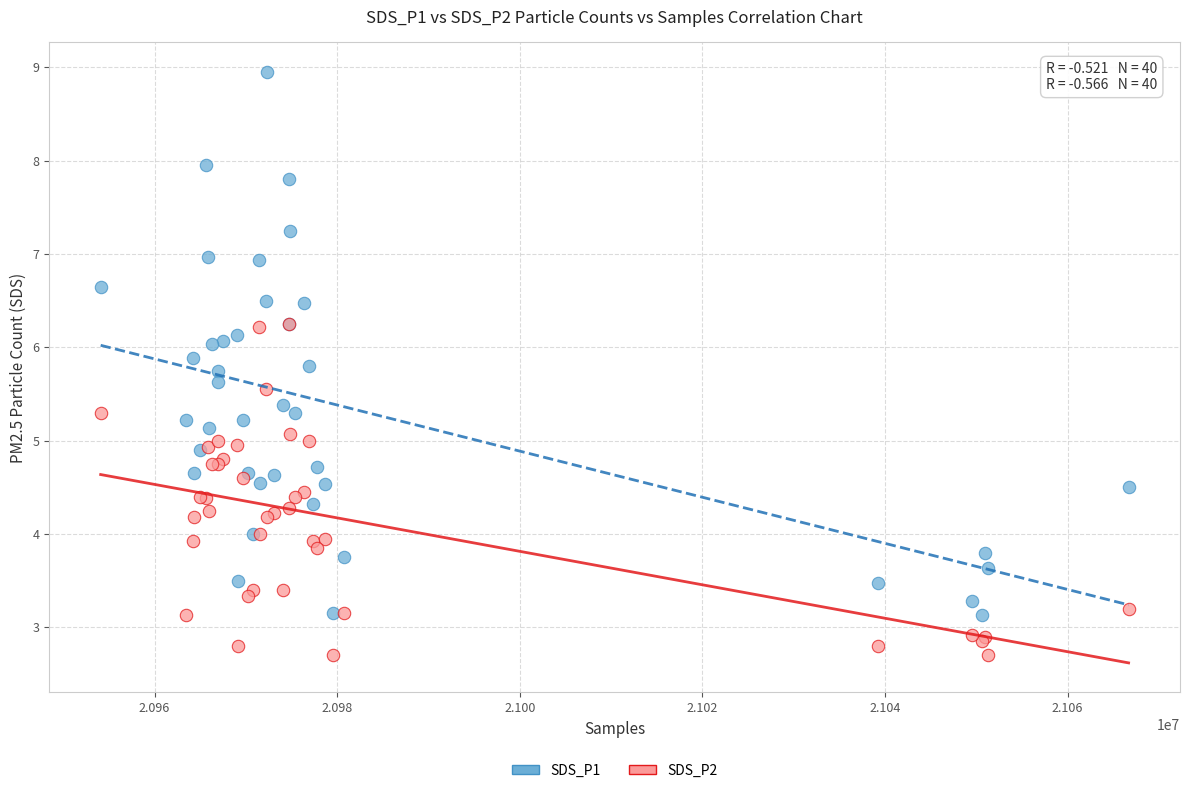

Which series reaches the maximum Y coordinate?

SDS_P1